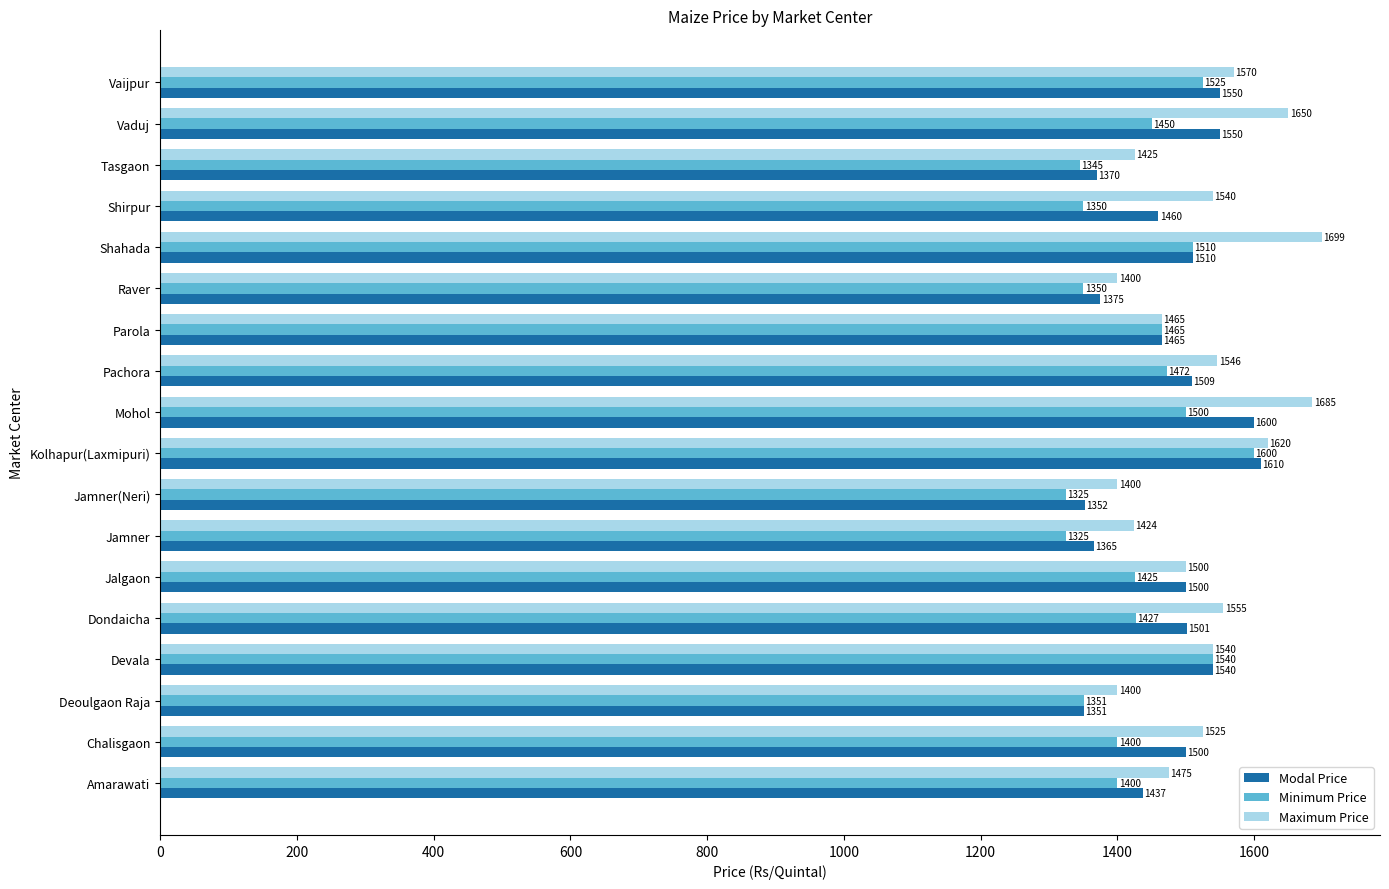

What is the maximum value shown in the chart?

1699